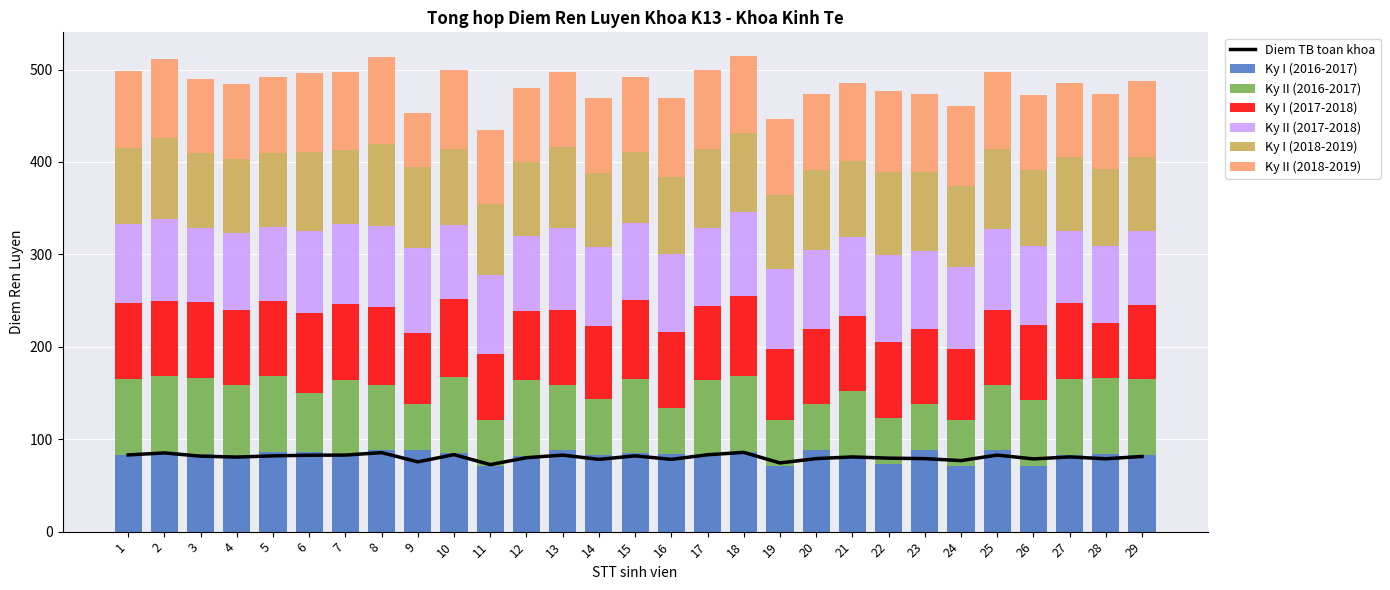

Reading left to right, extract all data points from this chart.

Ky I (2016-2017): 83.0	86.0	84.0	81.0	86.0	86.5	82.0	88.0	88.0	85.0	71.0	82.0	88.0	83.0	85.5	84.0	82.0	86.5	71.0	88.0	81.0	73.0	88.0	71.0	88.0	71.0	83.0	84.0	83.0
Ky II (2016-2017): 82.0	82.0	82.0	78.0	82.0	64.0	82.0	71.0	50.0	82.0	50.0	82.0	71.0	60.0	80.0	50.0	82.0	81.5	50.0	50.0	71.0	50.0	50.0	50.0	71.0	71.0	82.0	82.0	82.0
Ky I (2017-2018): 82.0	82.0	82.0	81.0	82.0	86.5	82.0	84.0	77.0	85.0	71.0	75.0	81.0	80.0	85.5	82.0	80.0	86.5	77.0	81.0	81.0	82.0	81.0	77.0	81.0	82.0	82.0	60.0	80.0
Ky II (2017-2018): 86.0	88.0	81.0	83.0	80.0	88.0	87.0	88.0	92.0	80.0	86.0	81.0	88.0	85.0	83.0	84.0	85.0	91.0	86.0	86.0	86.0	94.0	85.0	88.0	87.0	85.0	78.0	83.0	80.0
Ky I (2018-2019): 82.0	88.0	81.0	80.0	80.0	86.0	80.0	88.0	88.0	82.0	77.0	80.0	88.0	80.0	77.0	84.0	85.0	86.0	80.0	86.0	82.0	90.0	85.0	88.0	87.0	82.0	80.0	83.0	80.0
Ky II (2018-2019): 83.0	85.0	80.0	81.0	82.0	85.0	84.0	94.0	58.0	86.0	80.0	80.0	81.0	81.0	81.0	85.0	85.0	83.0	82.0	83.0	84.0	88.0	85.0	87.0	83.0	81.0	80.0	81.0	83.0